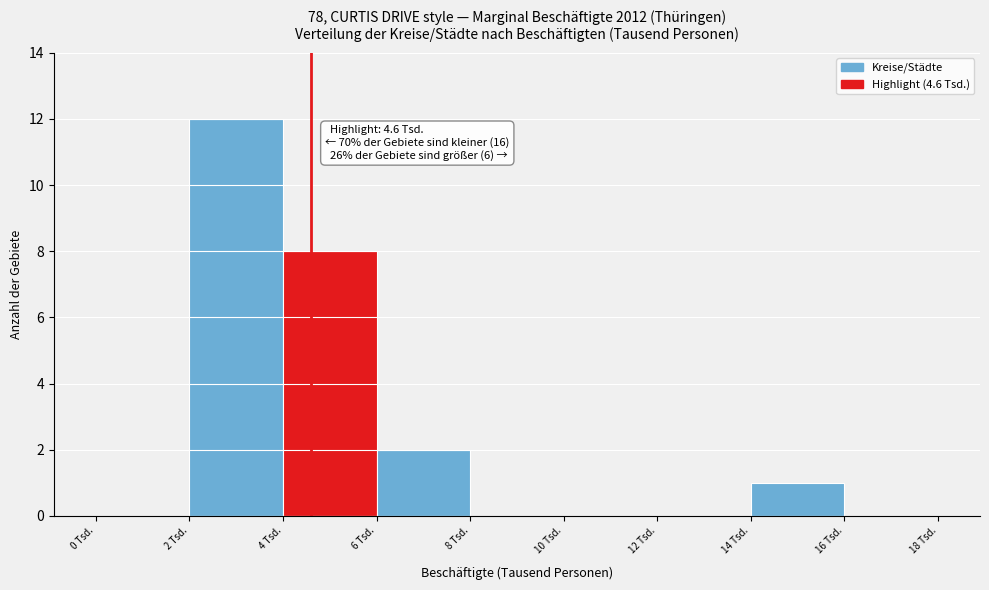

Which range on the x-axis has the tallest bar?

2 to 4